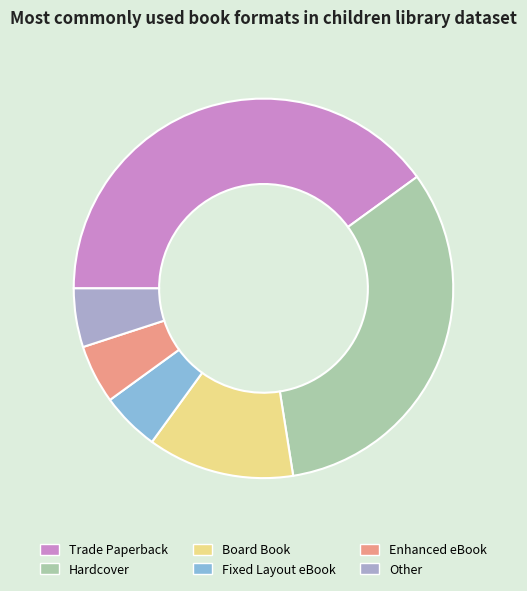

Which has a higher value, Board Book or Trade Paperback?

Trade Paperback